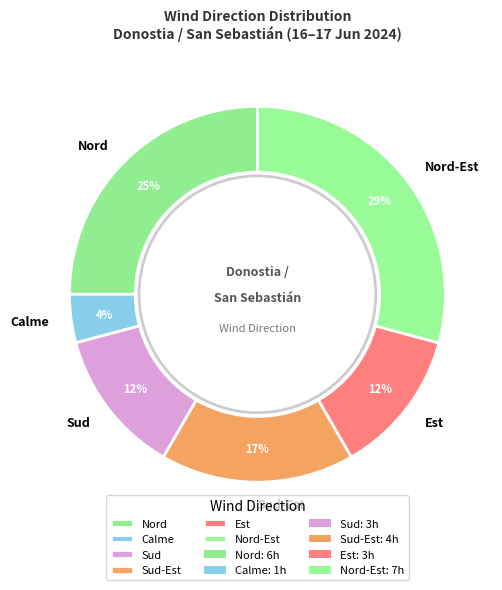

Which category has the smallest portion of the pie?

Calme